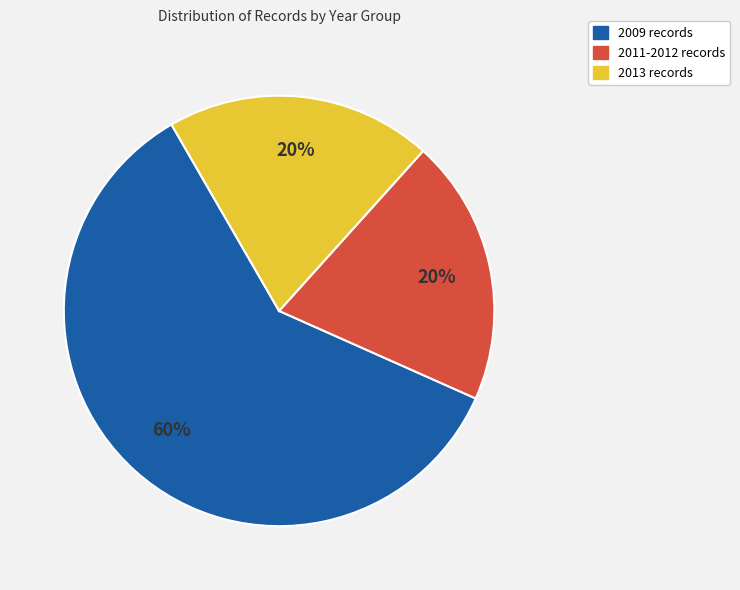

How many segments does this pie chart have?

3